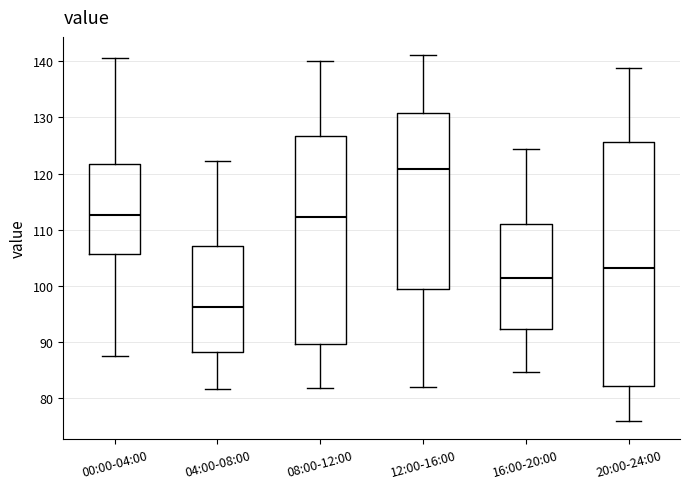

Reading left to right, read every box against the y-axis: the position of its median line, the range the box covers, and the ends of its whiskers. The values are not printed on the chart, so give them approximately, as read against the axis.

00:00-04:00: median 113, box 106 to 122, whiskers 88 to 141
04:00-08:00: median 96, box 88 to 107, whiskers 82 to 122
08:00-12:00: median 112, box 90 to 127, whiskers 82 to 140
12:00-16:00: median 121, box 99 to 131, whiskers 82 to 141
16:00-20:00: median 101, box 92 to 111, whiskers 85 to 124
20:00-24:00: median 103, box 82 to 126, whiskers 76 to 139